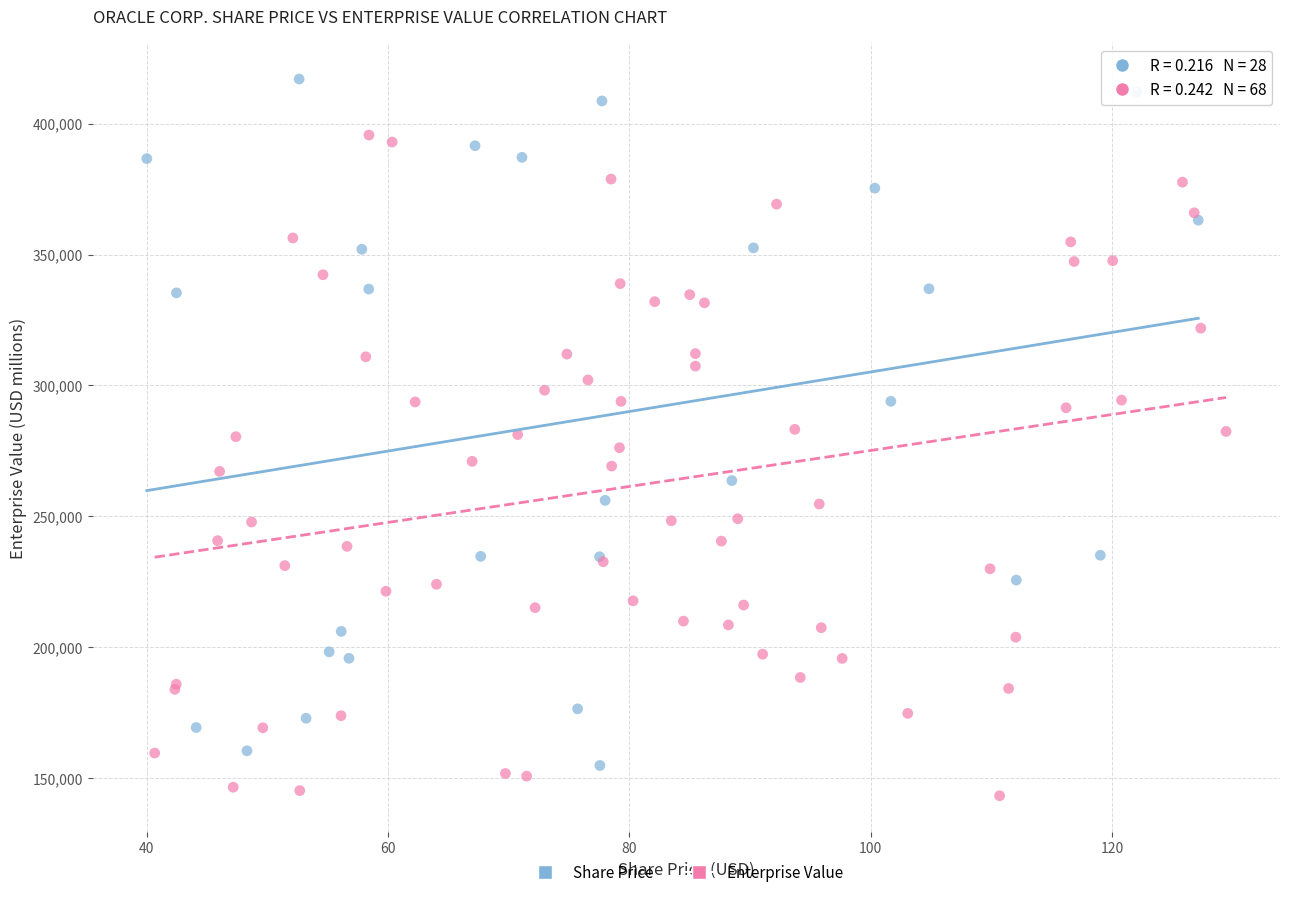

Which series contains the lowest Y value?

Enterprise Value